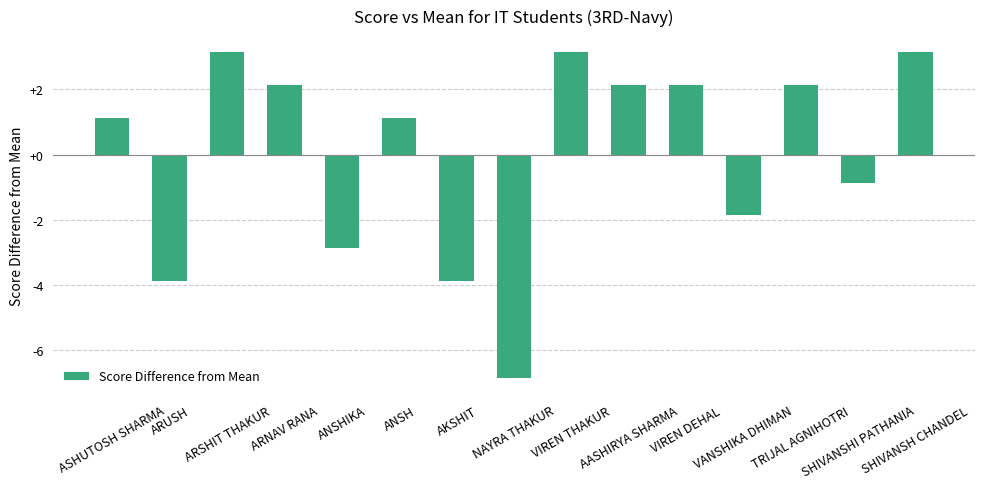

How many positive values are there?

9